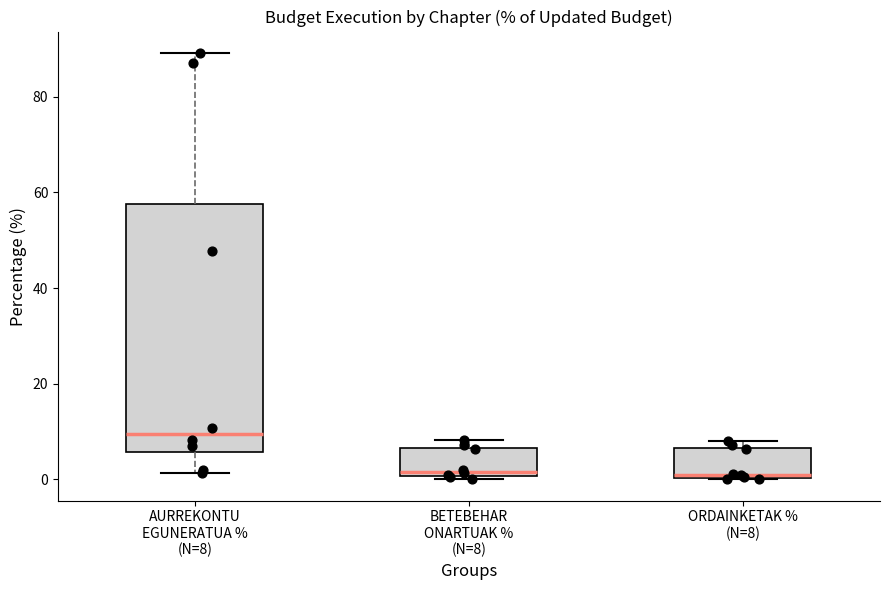

Comparing the boxes themselves (not the whiskers), which one is the tallest?

AURREKONTU EGUNERATUA % (N=8)